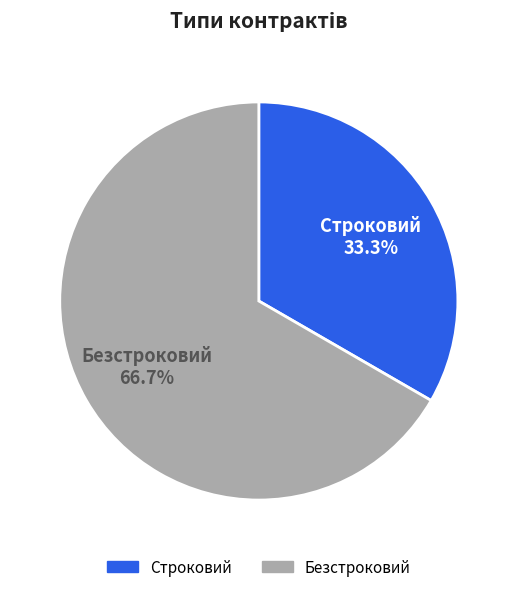

Which slice is the smallest?

Строковий